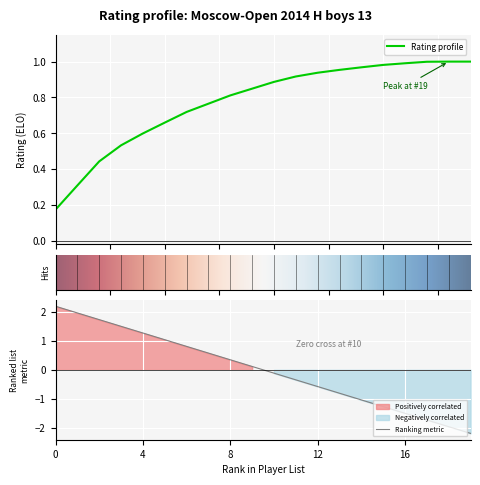

Does the chart display data point markers on the line(s)?

No